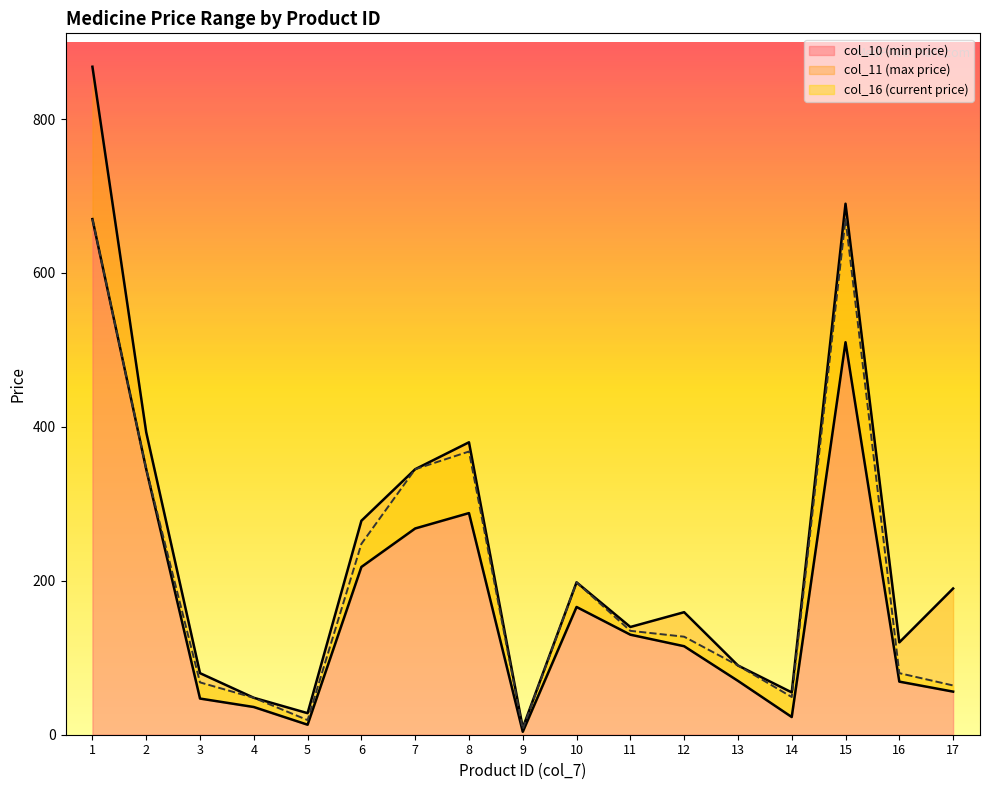

True or false: col_11 (max price) and col_10 (min price) cross at least once.

False